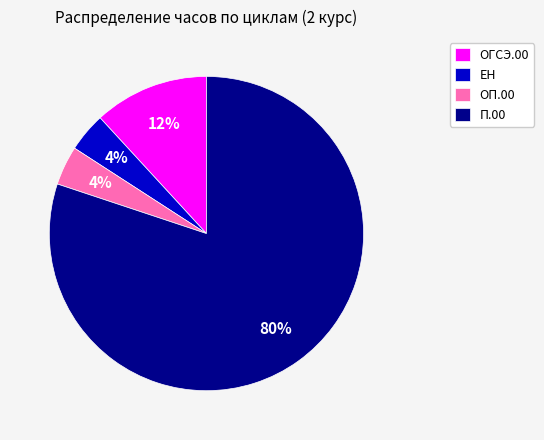

Is the sum of ОГСЭ.00 and ЕН greater than half?

No